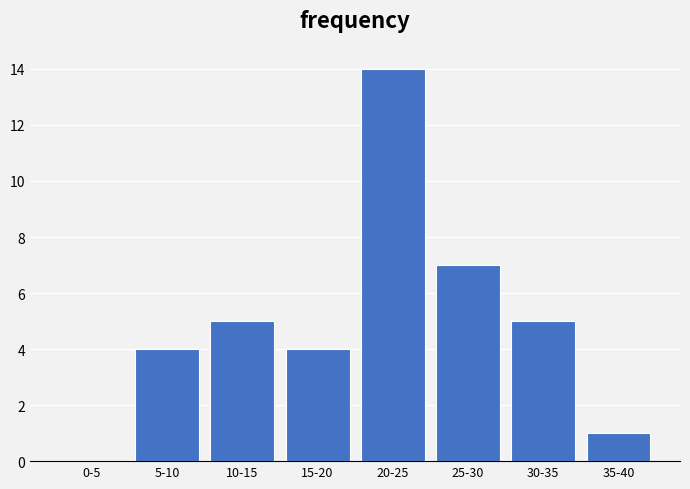

Reading left to right, transcribe all the data shown in this chart.

0-5=0	5-10=4	10-15=5	15-20=4	20-25=14	25-30=7	30-35=5	35-40=1